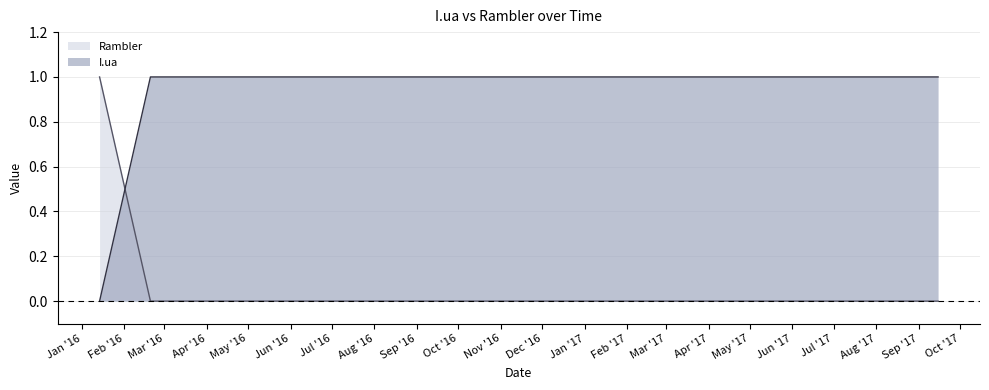

Which series has the largest total across all categories?

I.ua